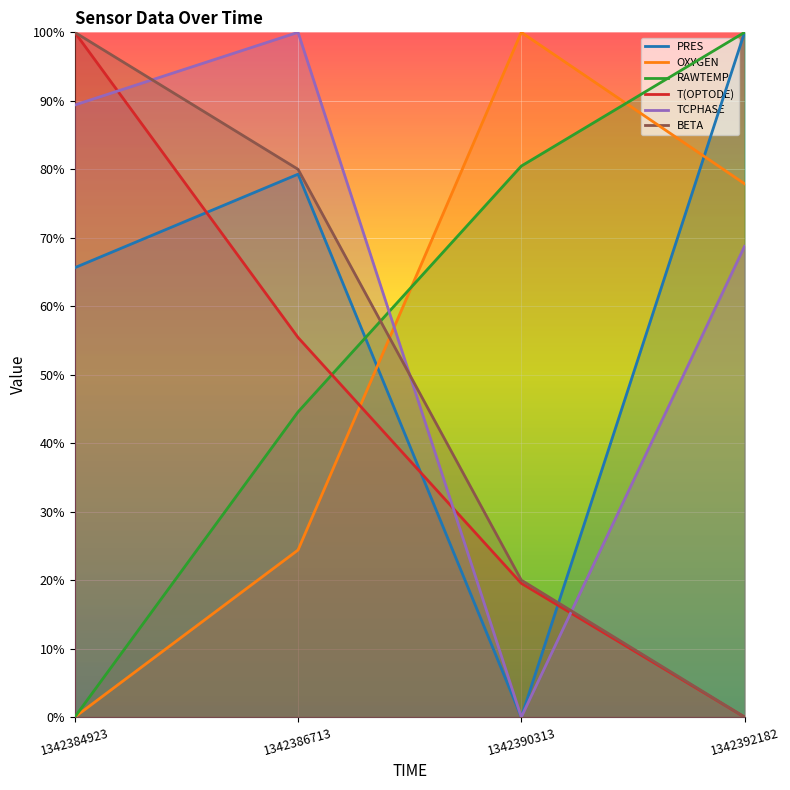

Rank the categories by OXYGEN value from highest to lowest.

1342390313, 1342392182, 1342386713, 1342384923